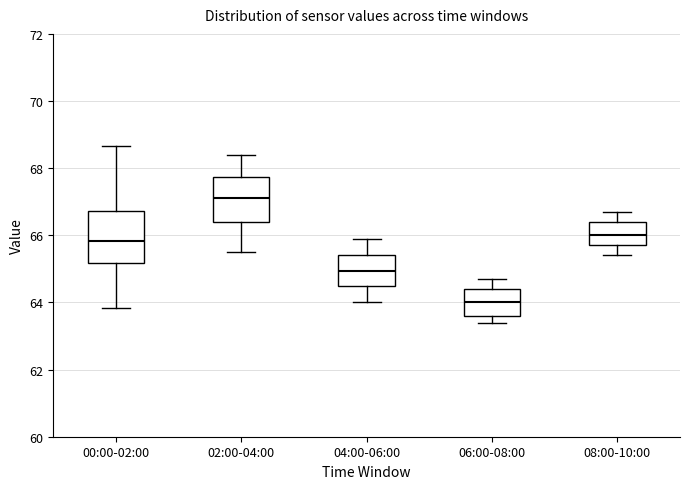

Which box is the tallest, from its lower edge to its upper edge?

00:00-02:00